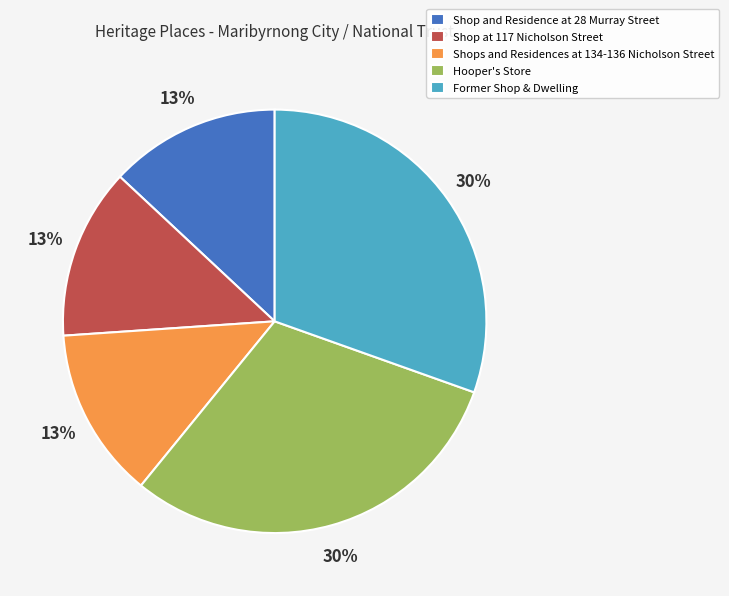

True or false: Shops and Residences at 134-136 Nicholson Street accounts for 2% of the total.

False